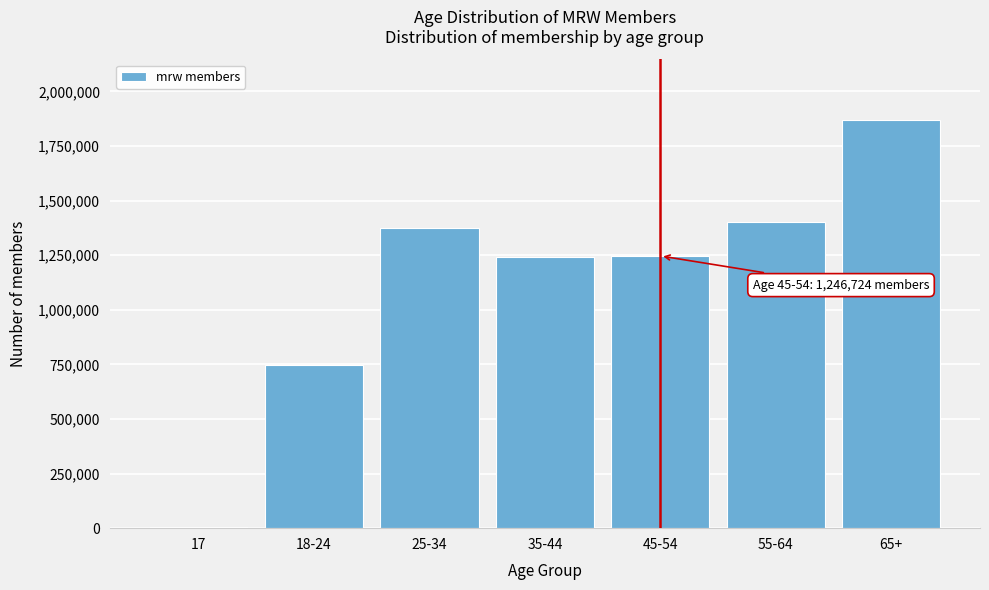

What is the sum of all values?

7884941